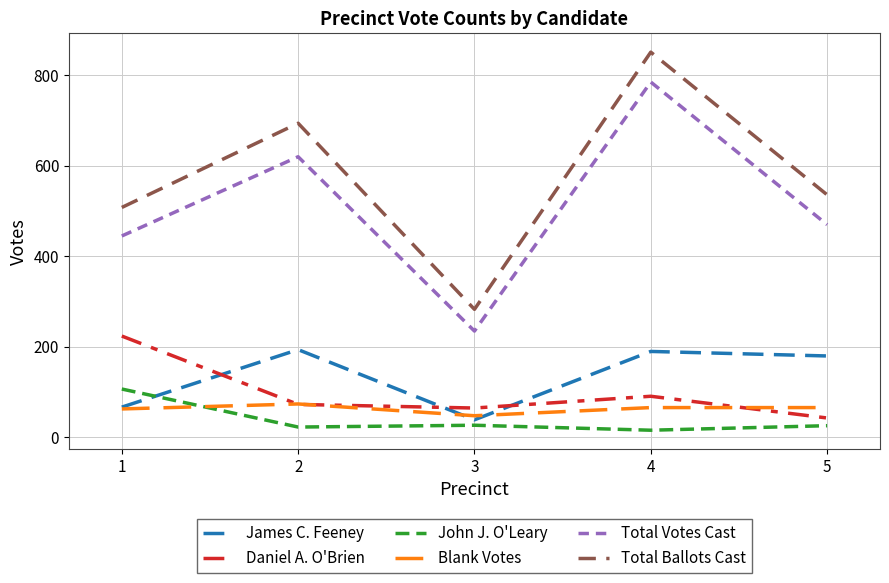

The Total Votes Cast series shows 470 at 5. True or false?

True